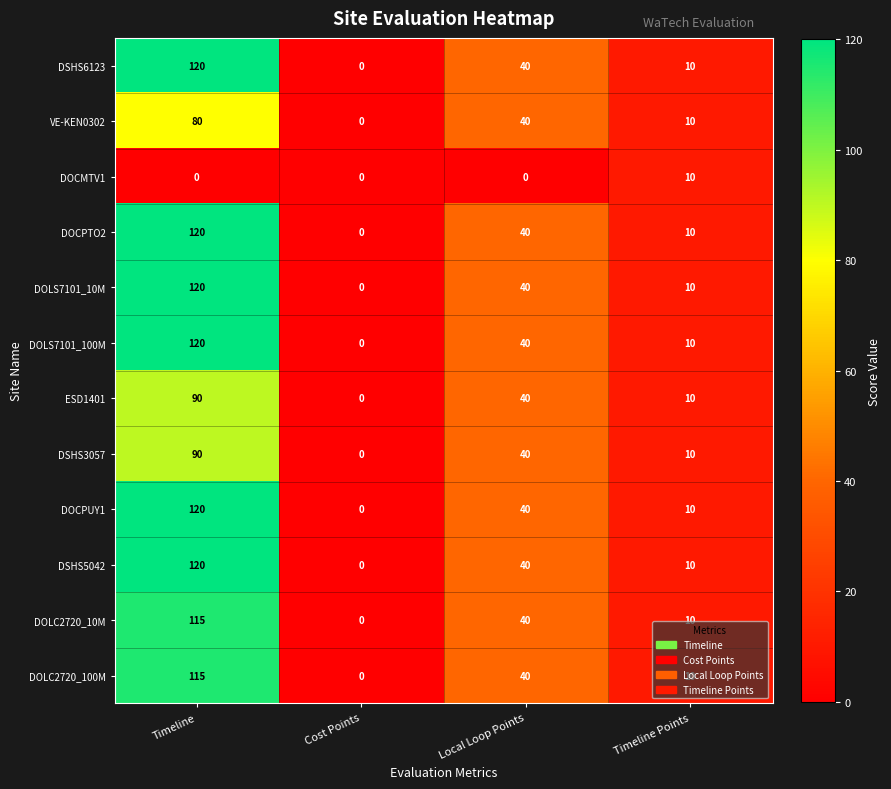

At which label is DOCPUY1 closest to 60?

Local Loop Points